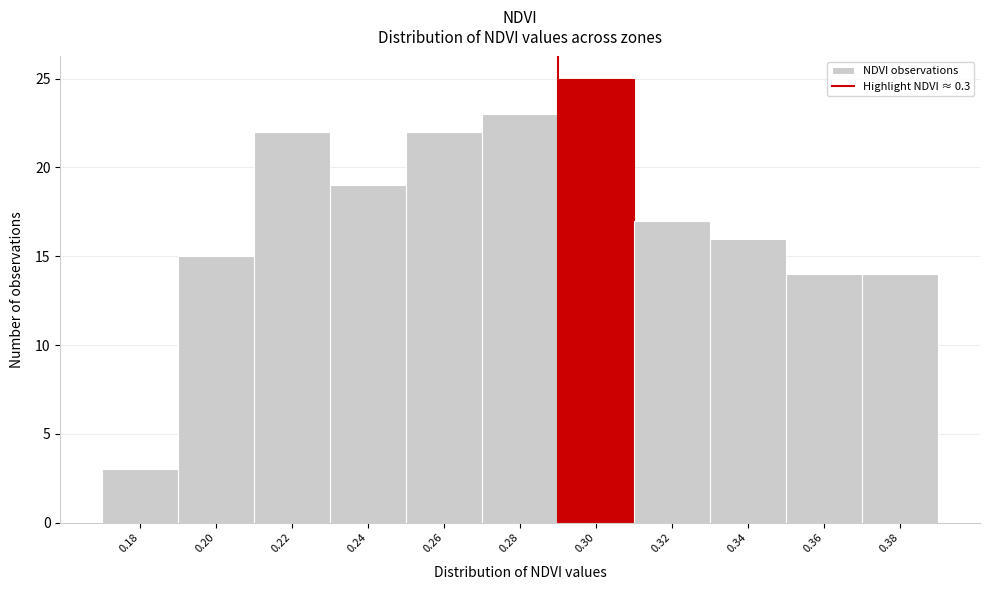

Reading right to left, transcribe all the data shown in this chart.

14	14	16	17	25	23	22	19	22	15	3